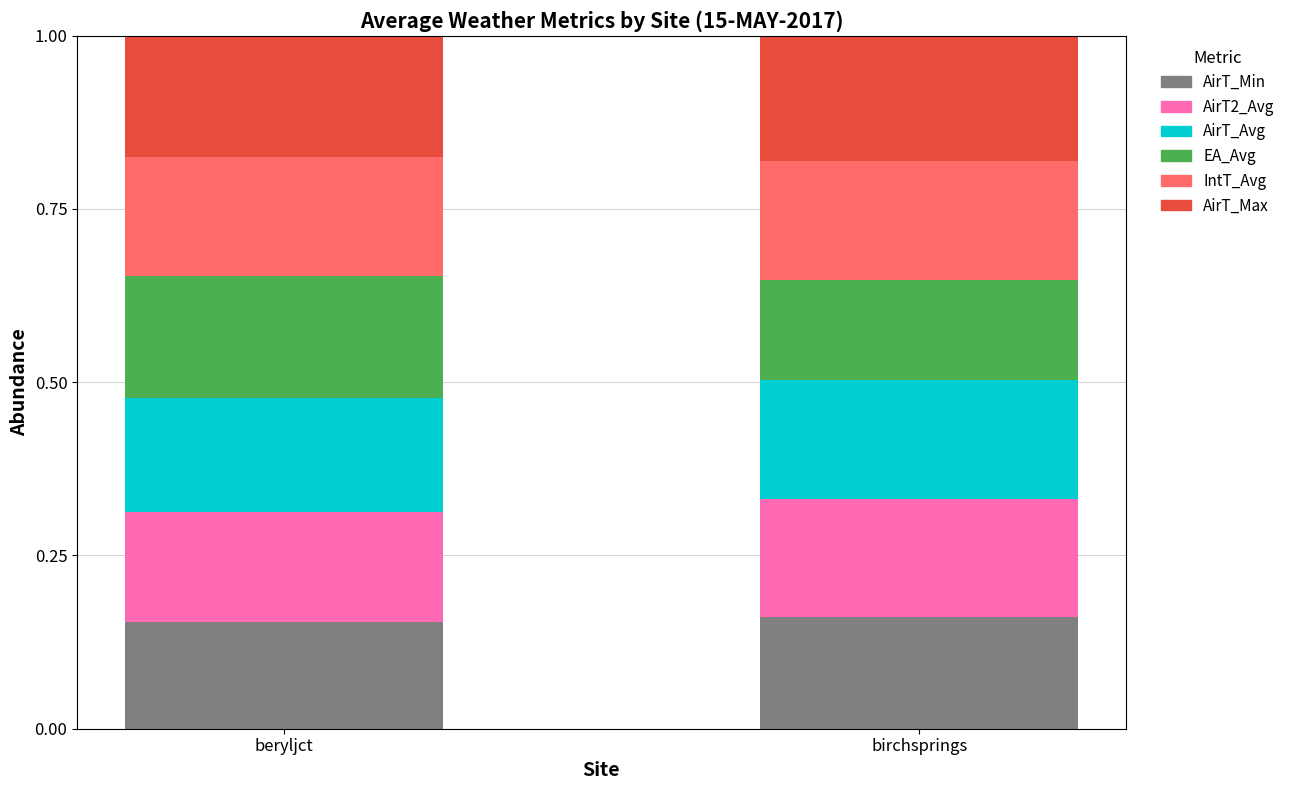

What is the sum of the AirT_Min values at beryljct and birchsprings?

0.3